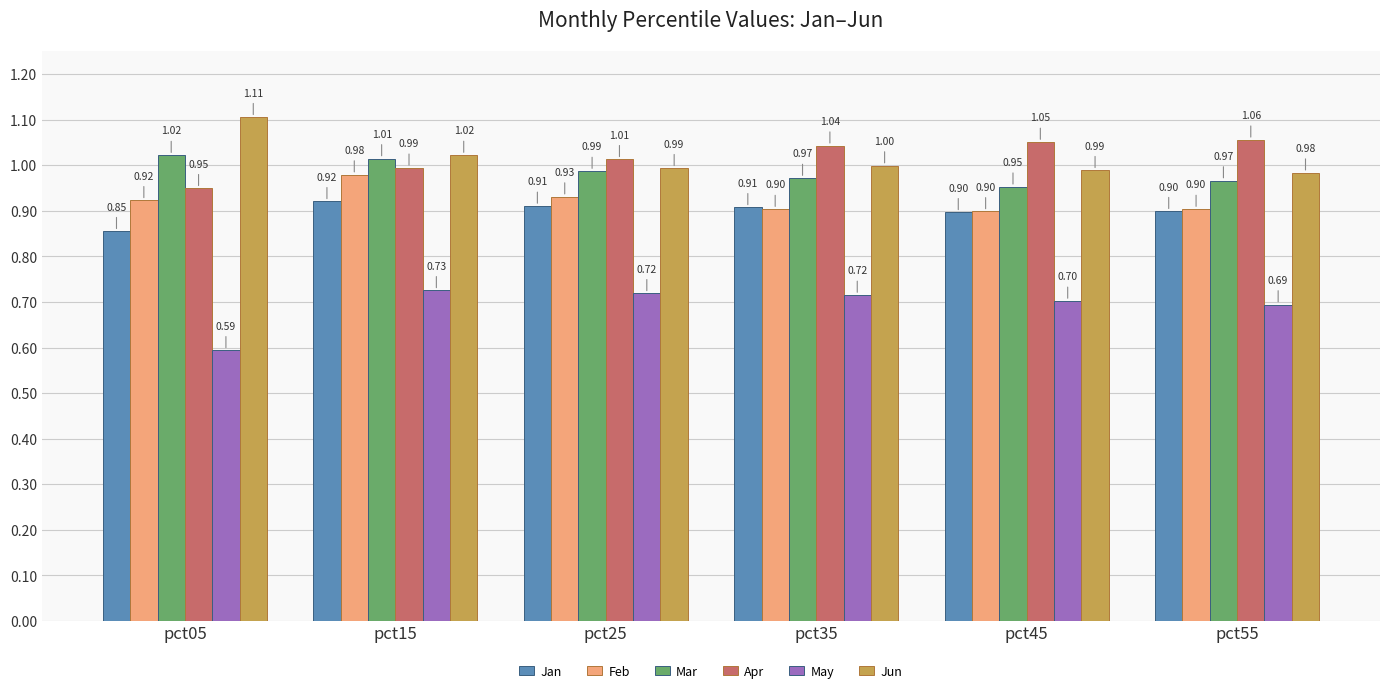

What is the sum of the Apr values at pct35 and pct15?

2.0